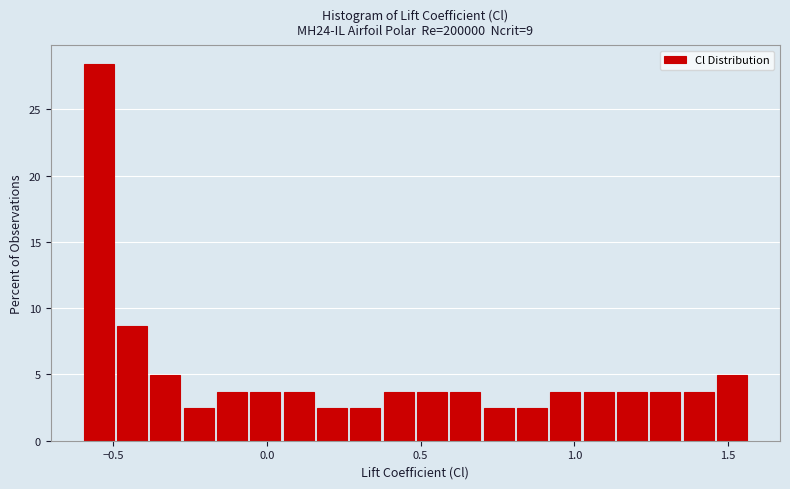

Around what value on the x-axis is the tallest bar? Give the approximate position of its centre, as read against the axis.

-0.55